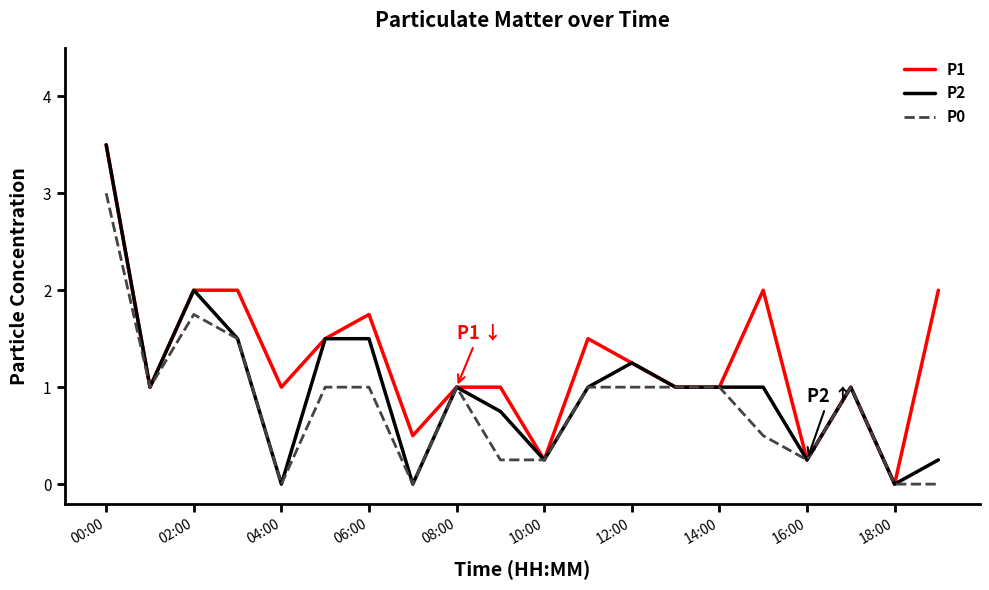

Rank the series by their average value, from highest to lowest.

P1, P2, P0